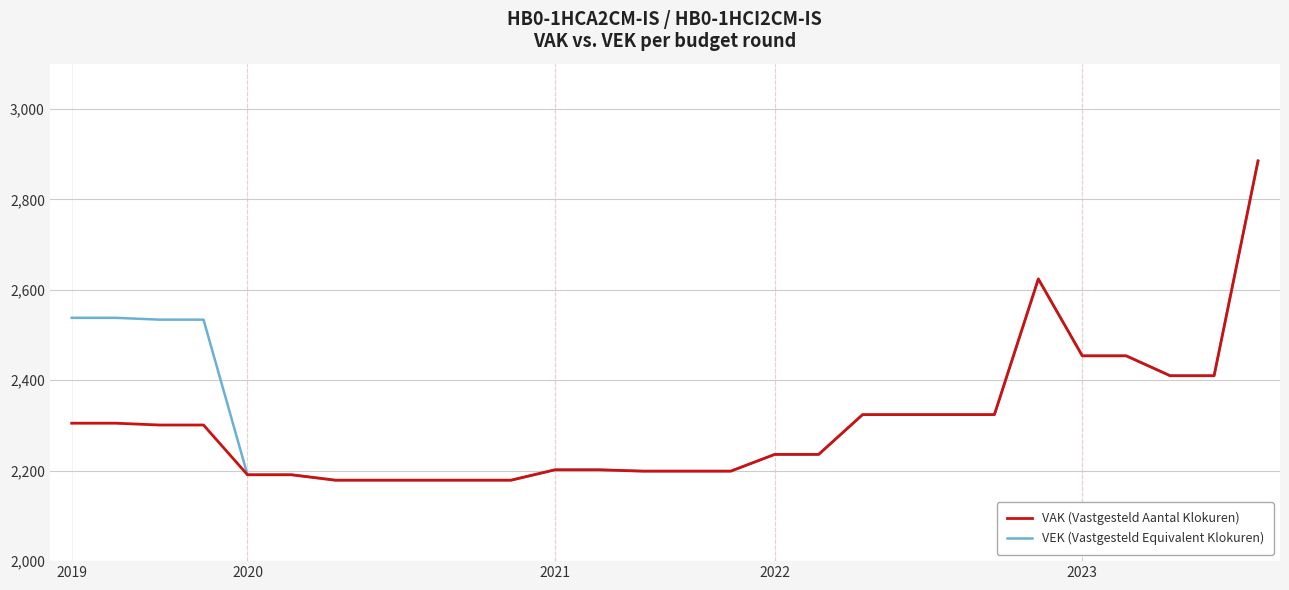

What is the greatest value displayed?

2885